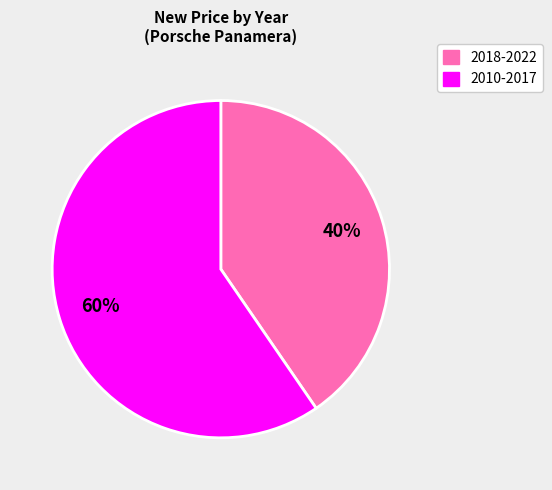

To the nearest percent, what is the average slice percentage?

50%